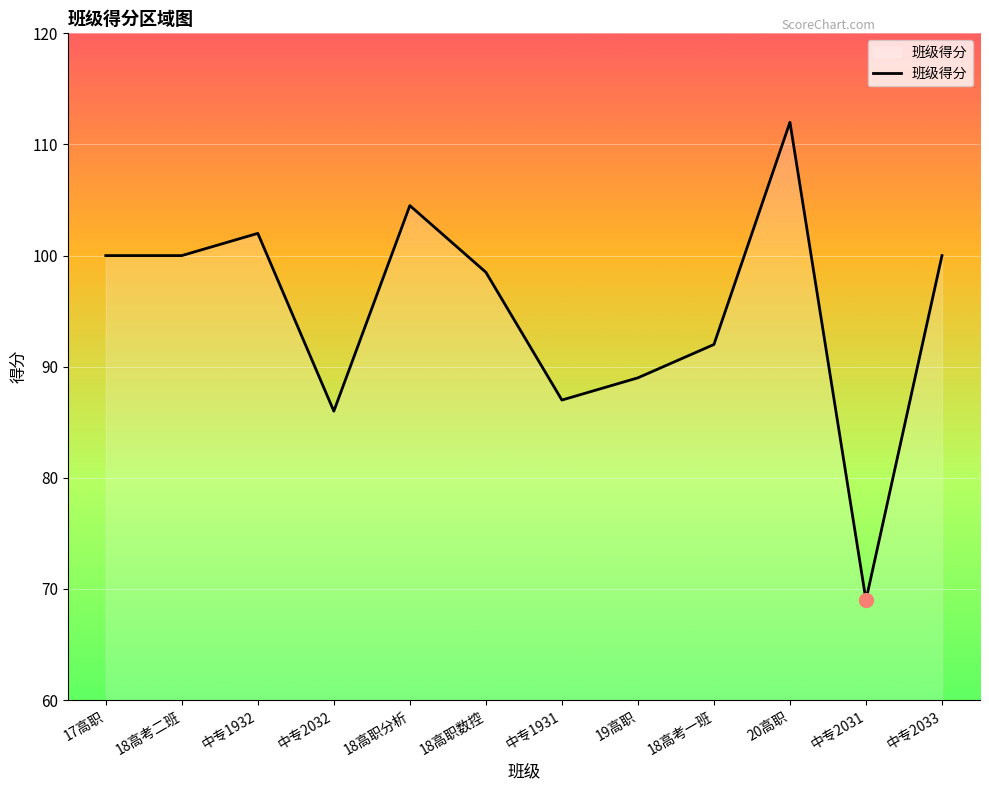

The value at 中专1931 is 45.2. True or false?

False